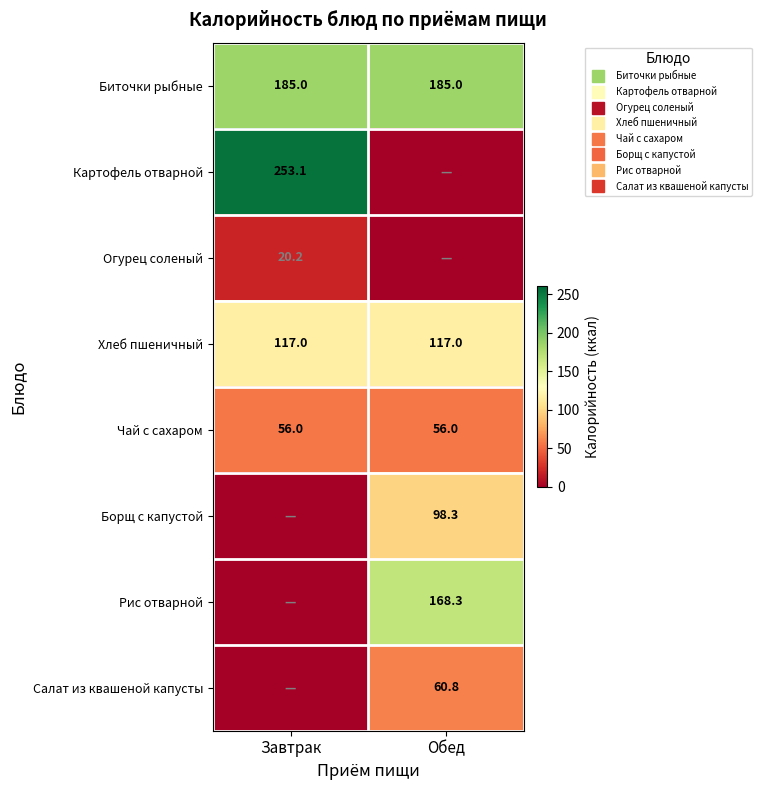

At which label is Борщ с капустой closest to 49?

Завтрак